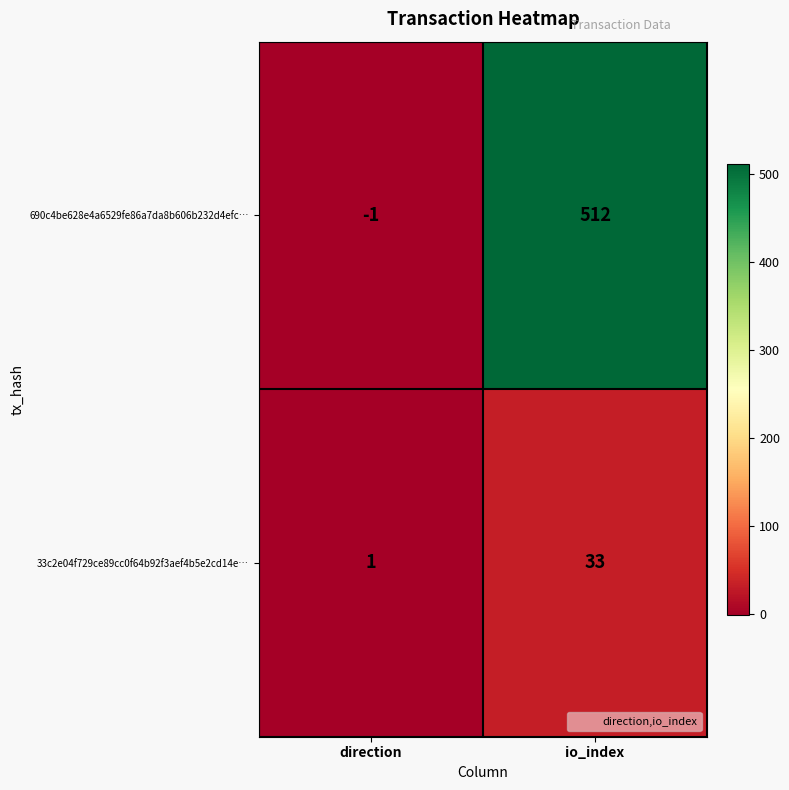

Rank the series at direction from lowest to highest value.

690c4be628e4a6529fe86a7da8b606b232d4efc…, 33c2e04f729ce89cc0f64b92f3aef4b5e2cd14e…